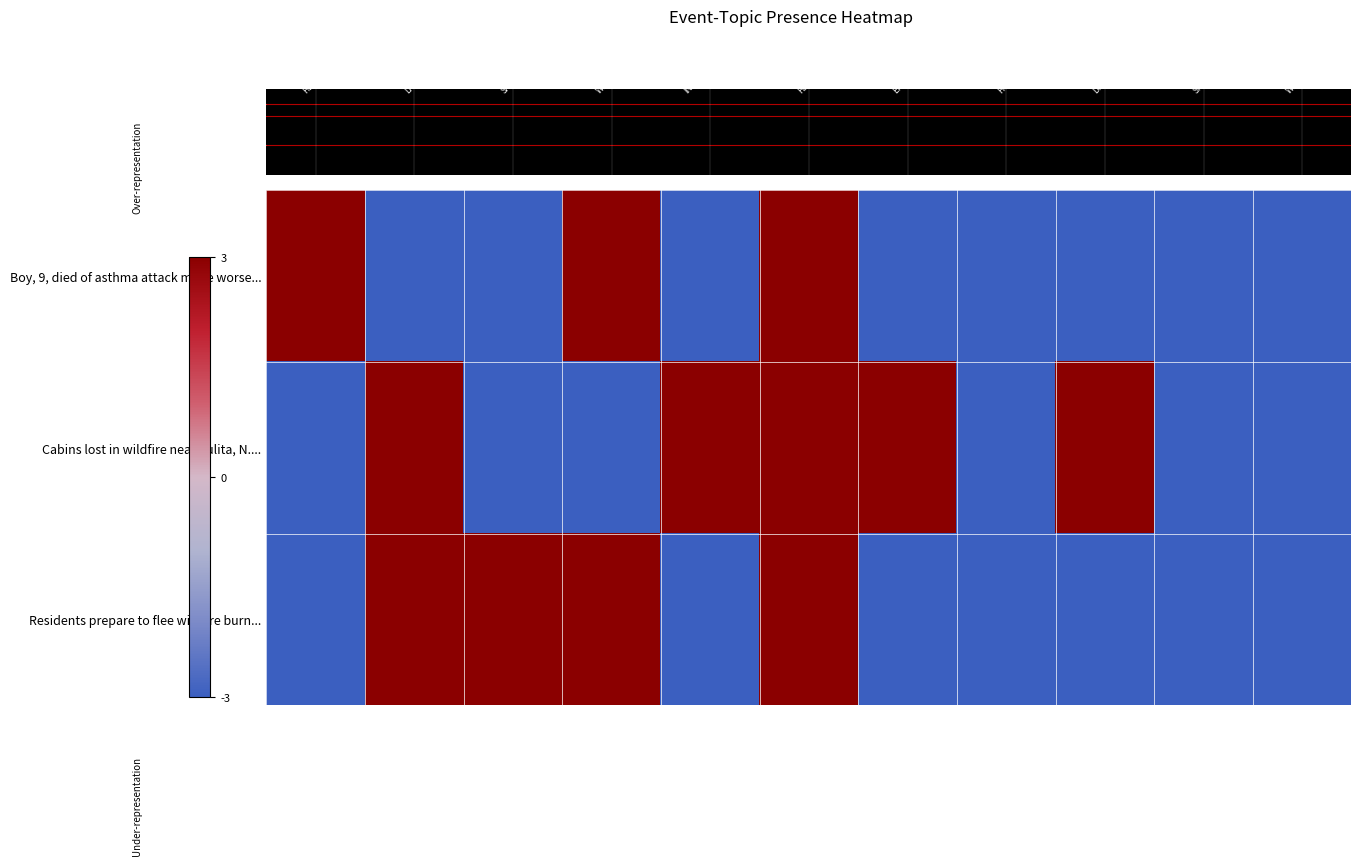

Rank the series by their maximum value, from highest to lowest.

Cabins lost in wildfire near Tulita, N...., Residents prepare to flee wildfire burn..., Boy, 9, died of asthma attack made worse...